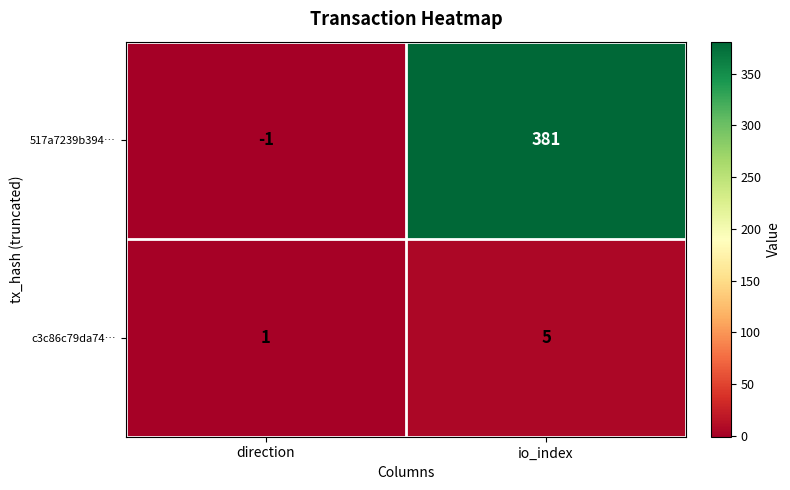

Rank the series by their maximum value, from lowest to highest.

c3c86c79da74…, 517a7239b394…